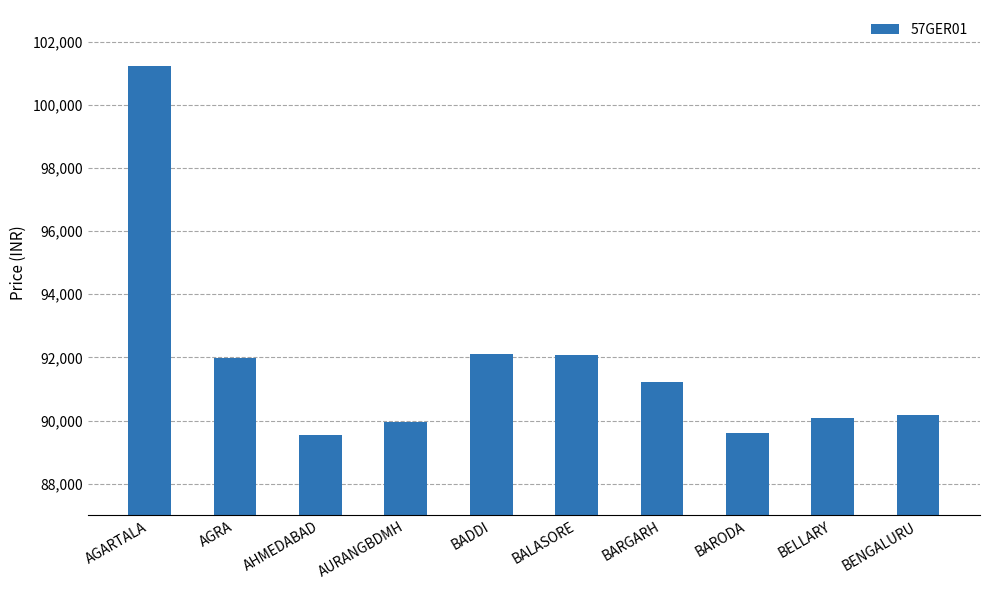

What is the greatest value displayed?

101239